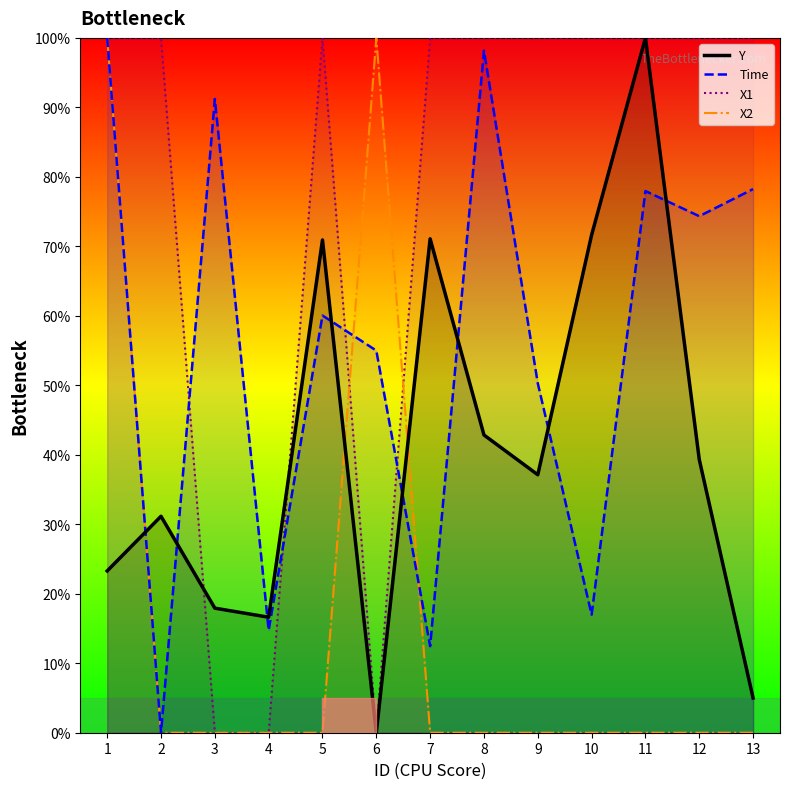

What is the difference between the maximum and minimum values in the X2 series?

100.0